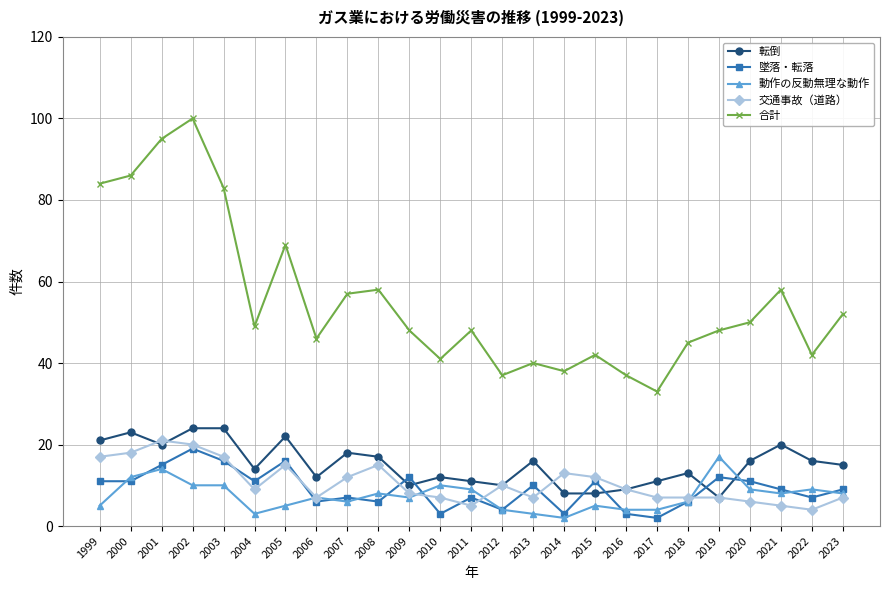

Read the 墜落・転落 value at 2013.

10